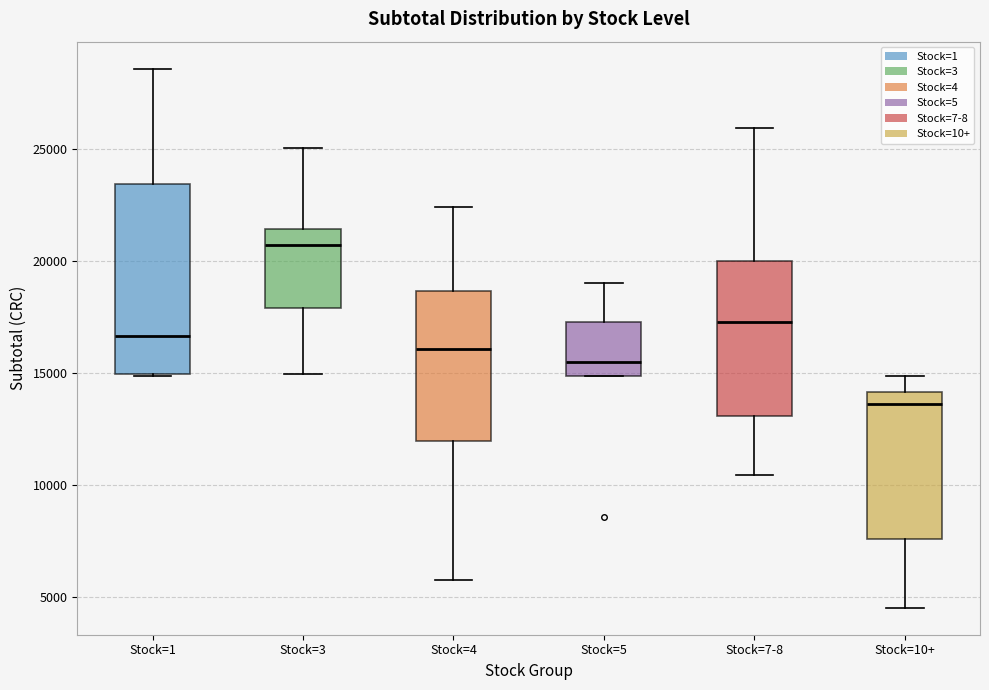

Reading left to right, transcribe this box plot: for each box, give where its median line is, the range the box spans, and where its two whiskers end, as read against the y-axis. The values are not printed on the chart, so give them approximately, as read against the axis.

Stock=1: median 16500, box 15000 to 23500, whiskers 15000 to 28500
Stock=3: median 20500, box 18000 to 21500, whiskers 15000 to 25000
Stock=4: median 16000, box 12000 to 18500, whiskers 6000 to 22500
Stock=5: median 15500, box 15000 to 17500, whiskers 15000 to 19000
Stock=7-8: median 17500, box 13000 to 20000, whiskers 10500 to 26000
Stock=10+: median 13500, box 7500 to 14000, whiskers 4500 to 15000